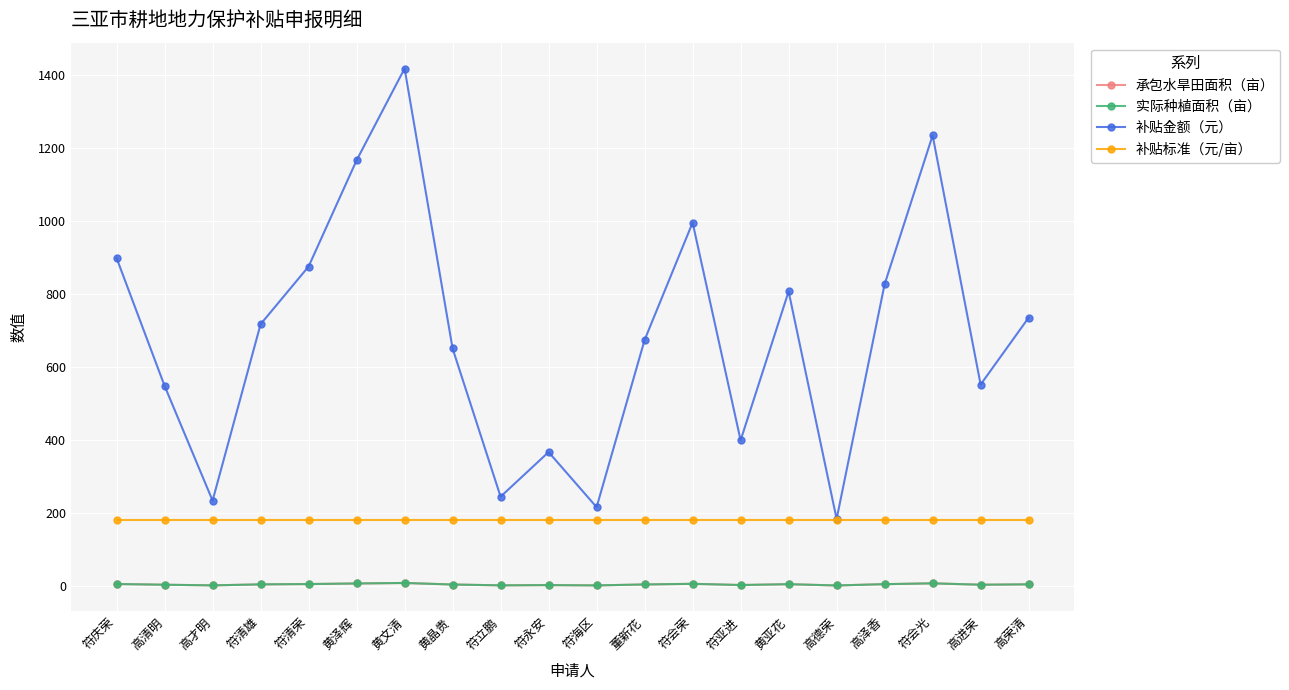

At which category is the sum across all series the highest?

黄文清